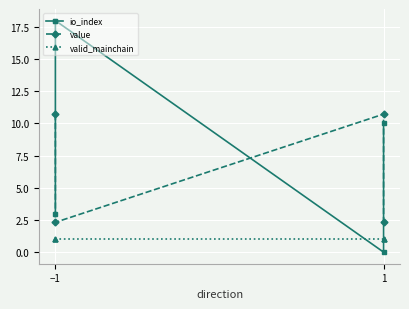

What is the label of the 3rd point from the right?

−1